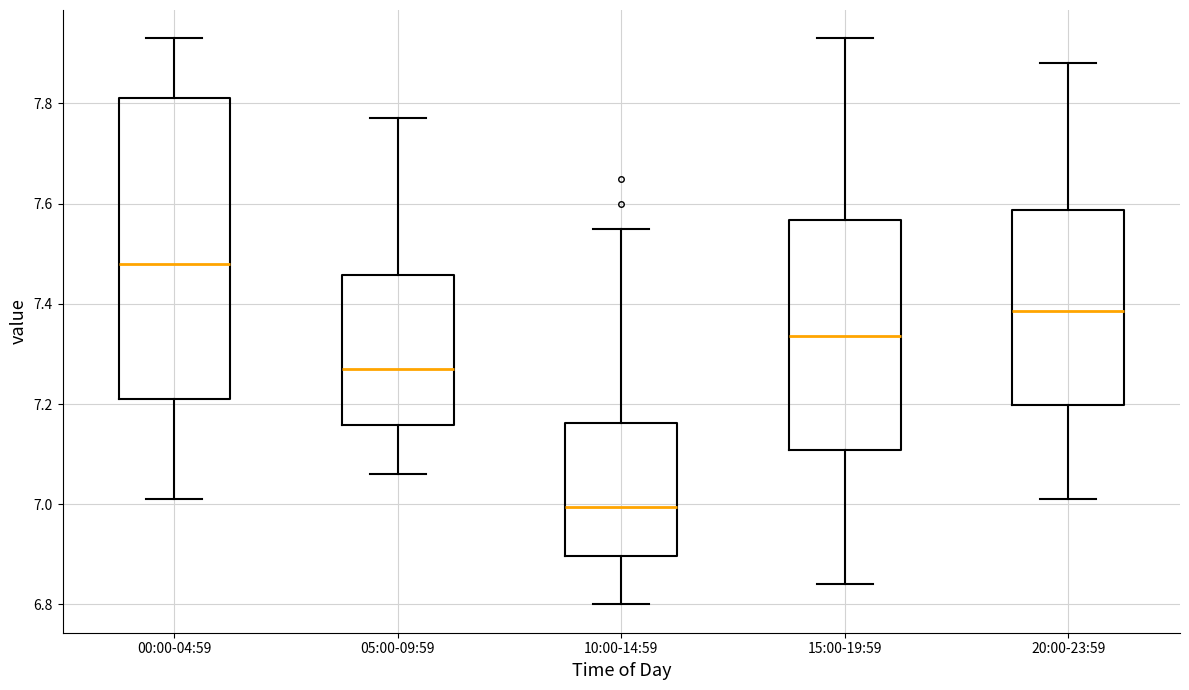

Which box is the tallest, from its lower edge to its upper edge?

00:00-04:59